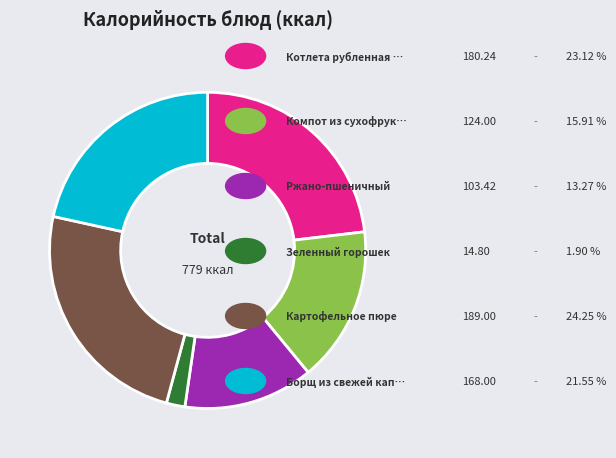

Is there any slice that represents more than half of the pie?

No